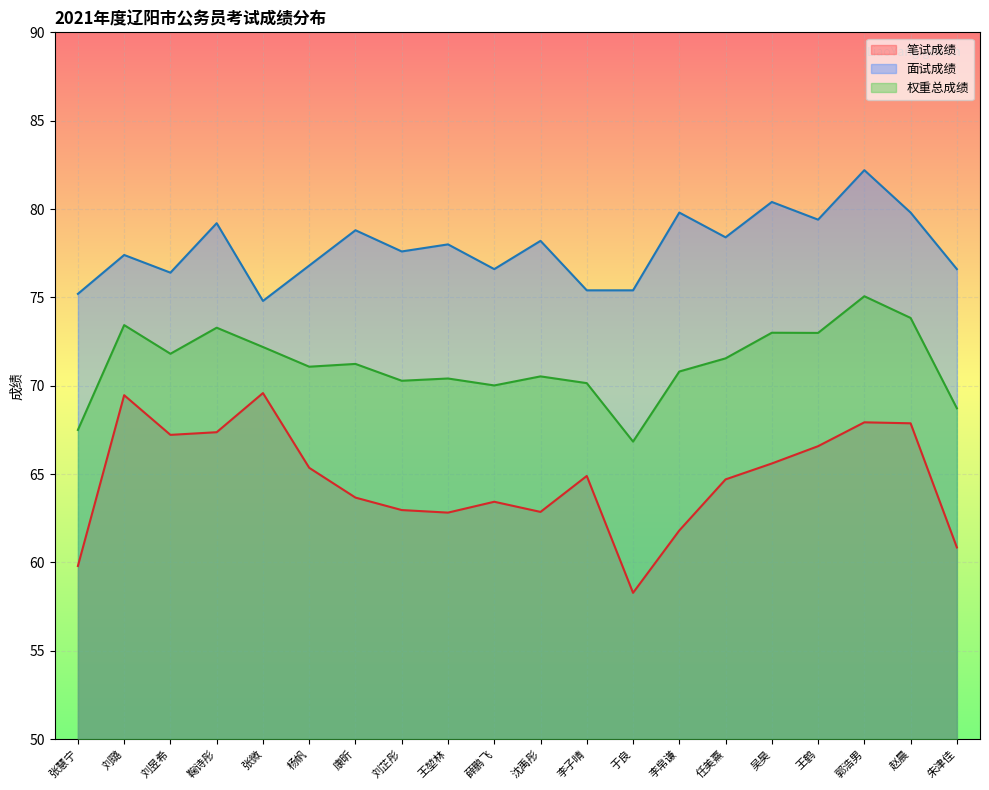

What is the average value of the 笔试成绩 series?

64.7